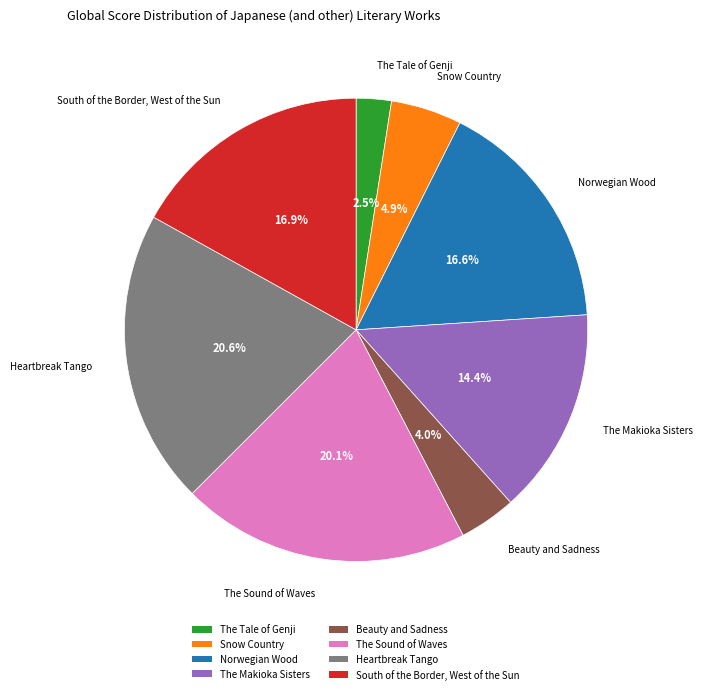

The The Makioka Sisters slice represents 14% of the pie. True or false?

True